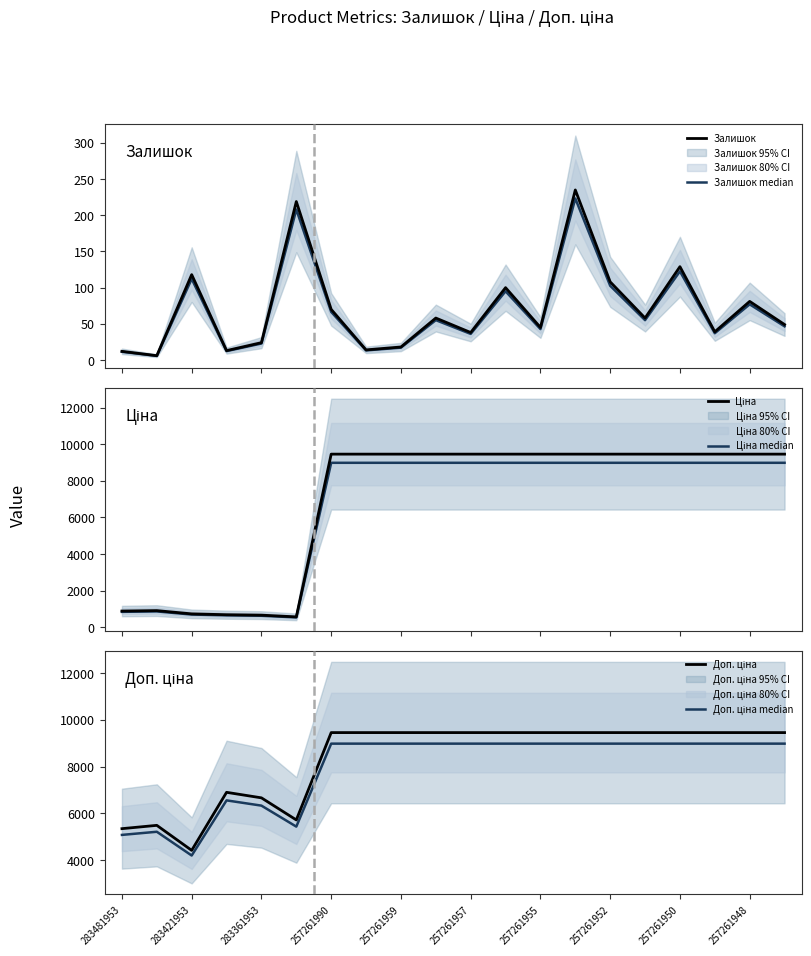

Reading left to right, what are all the values shown in this chart?

Залишок: 12.0	6.0	118.0	13.0	24.0	219.0	70.0	14.0	18.0	58.0	38.0	100.0	45.0	235.0	108.0	58.0	129.0	39.0	81.0	49.0
Залишок median: 11.4	5.7	112.1	12.3	22.8	208.0	66.5	13.3	17.1	55.1	36.1	95.0	42.8	223.2	102.6	55.1	122.5	37.0	77.0	46.5
Ціна: 891.2	914.8	736.3	690.2	666.6	572.0	9458.9	9458.9	9458.9	9458.9	9458.9	9458.9	9458.9	9458.9	9458.9	9458.9	9458.9	9458.9	9458.9	9458.9
Ціна median: 846.6	869.1	699.5	655.7	633.3	543.4	8986.0	8986.0	8986.0	8986.0	8986.0	8986.0	8986.0	8986.0	8986.0	8986.0	8986.0	8986.0	8986.0	8986.0
Доп. ціна: 5347.0	5488.9	4418.0	6902.4	6666.0	5720.5	9458.9	9458.9	9458.9	9458.9	9458.9	9458.9	9458.9	9458.9	9458.9	9458.9	9458.9	9458.9	9458.9	9458.9
Доп. ціна median: 5079.7	5214.4	4197.1	6557.3	6332.7	5434.5	8986.0	8986.0	8986.0	8986.0	8986.0	8986.0	8986.0	8986.0	8986.0	8986.0	8986.0	8986.0	8986.0	8986.0